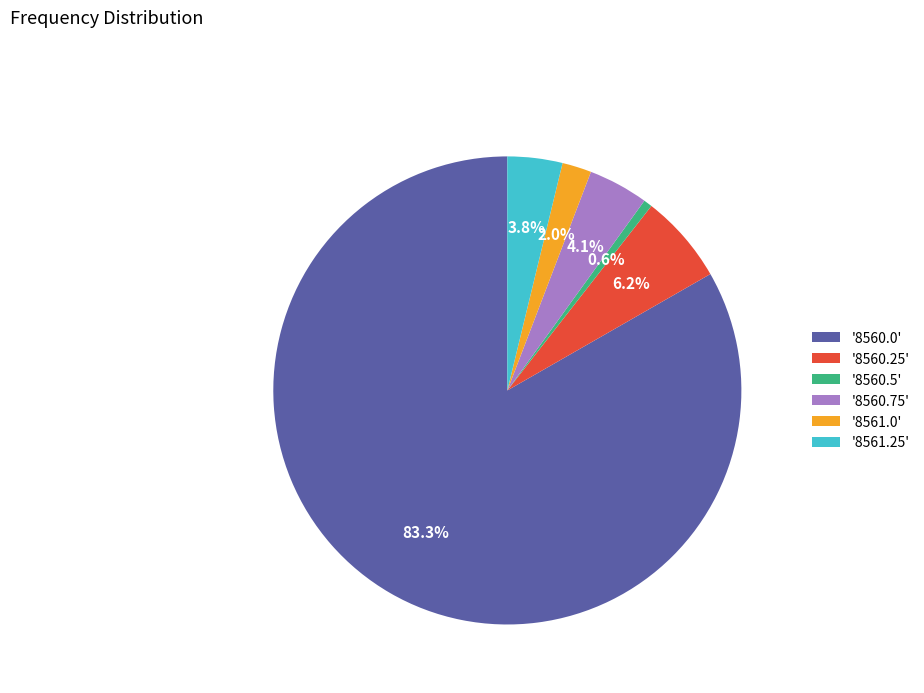

What is the largest slice in the pie chart?

'8560.0'